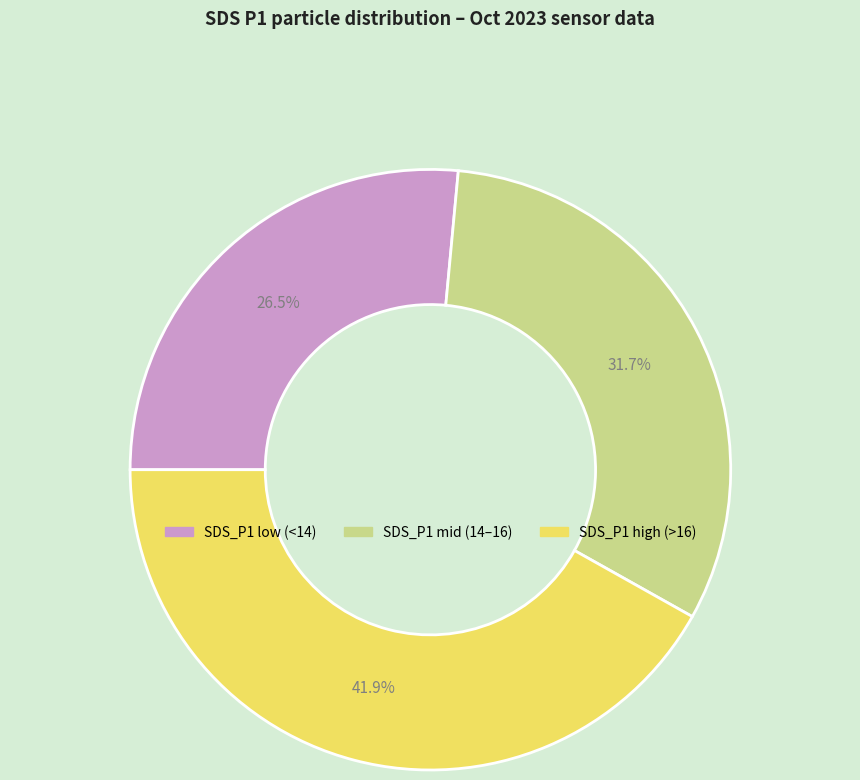

Is there any slice that represents more than half of the pie?

No